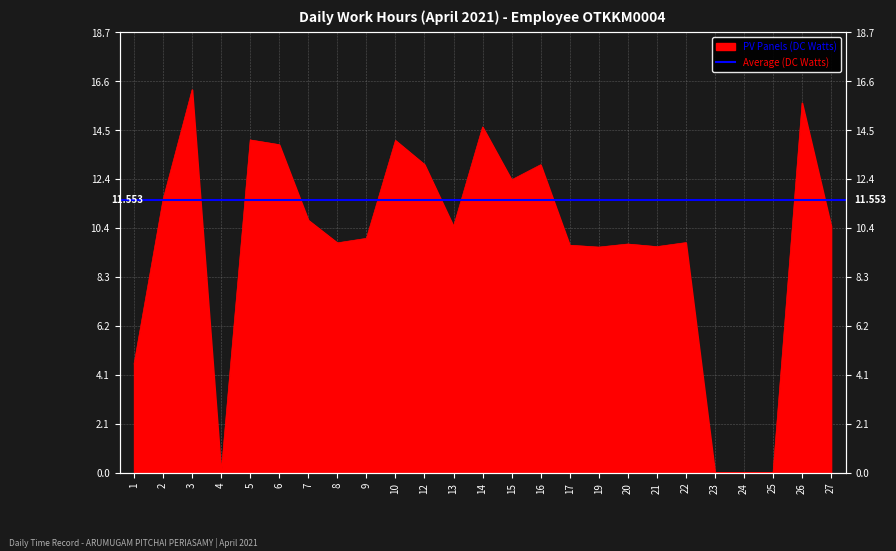

At which category does the chart reach its peak across all series?

3